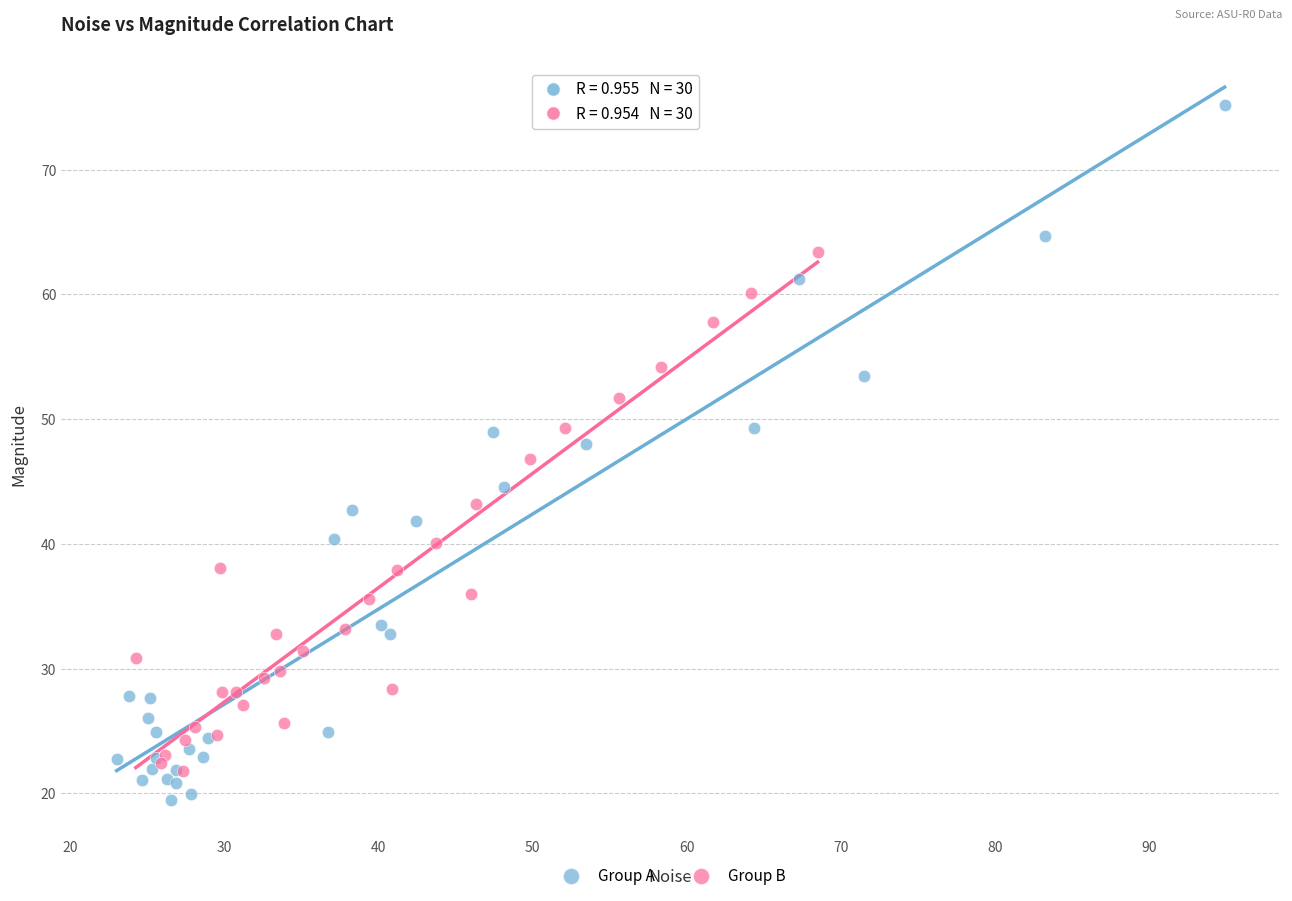

What are all the series names shown in the legend?

Group A, Group B